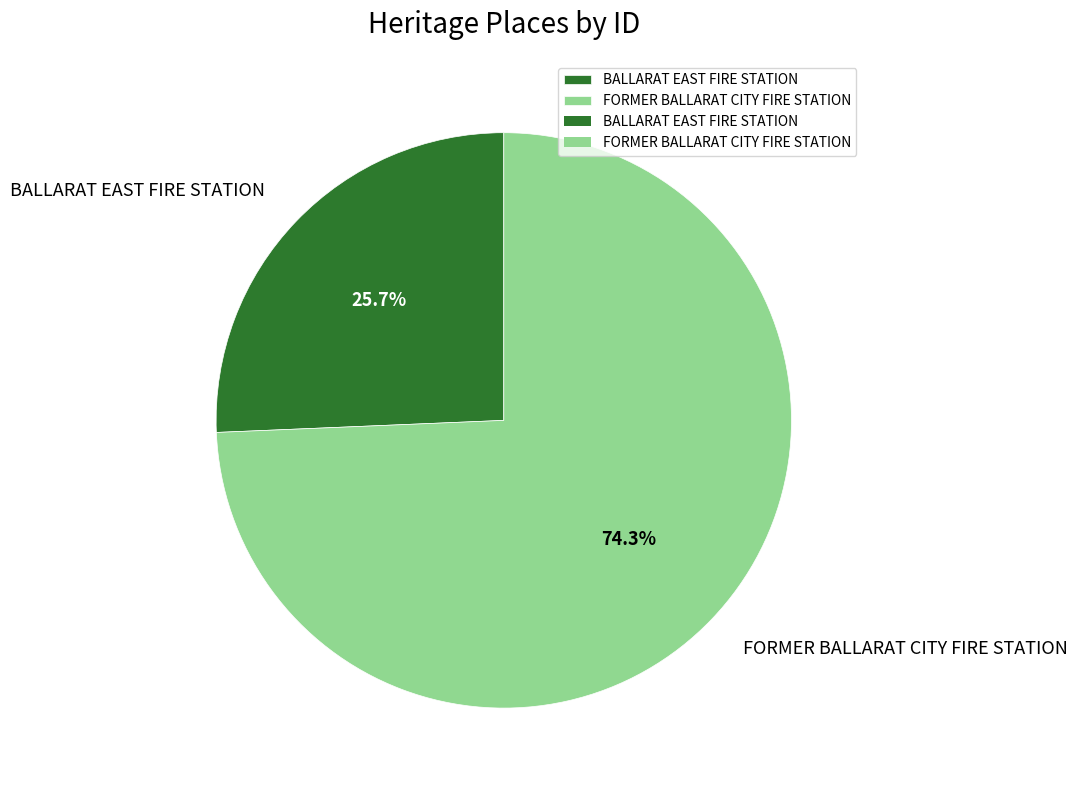

How many slices are in this pie chart?

2